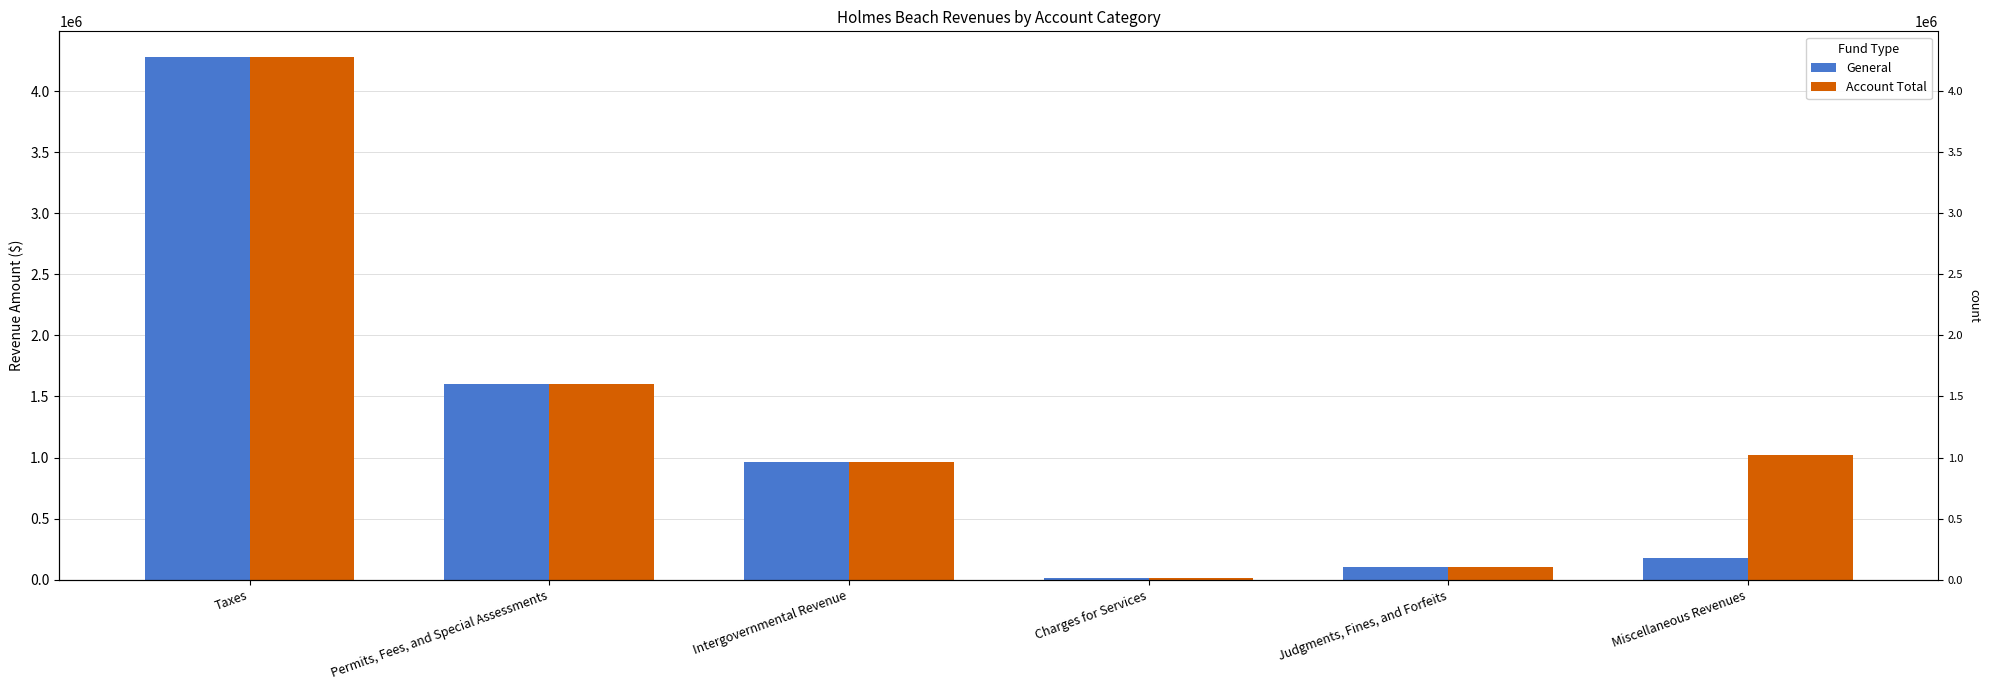

What is the difference between the maximum and second lowest values in the General series?

4167742